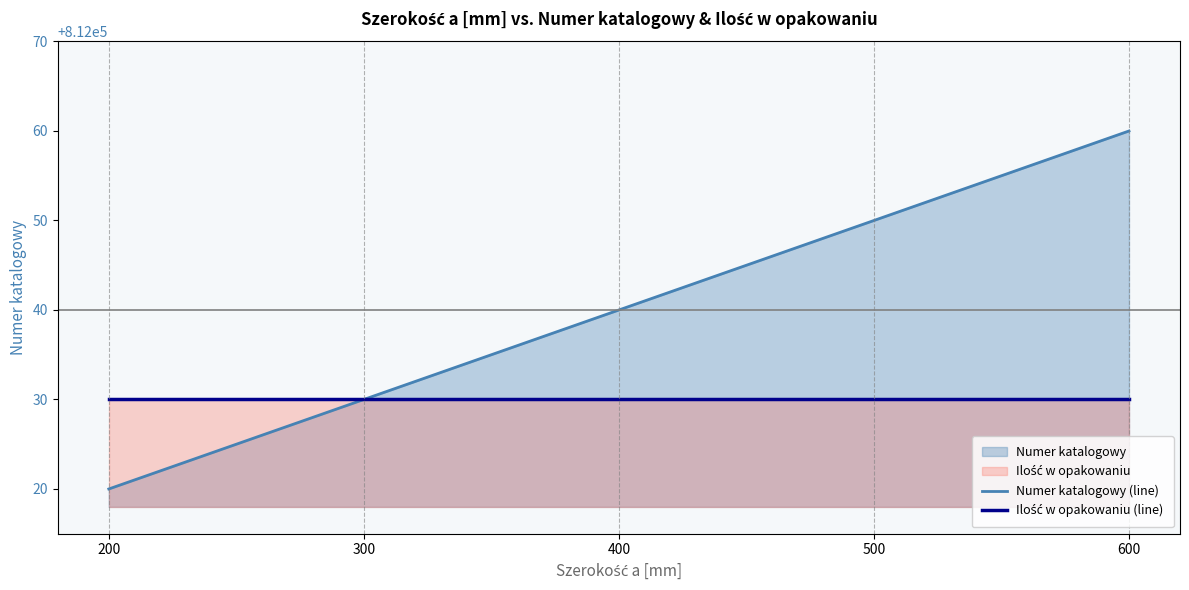

List the labels in order of Numer katalogowy (line) value, smallest first.

200, 300, 400, 500, 600